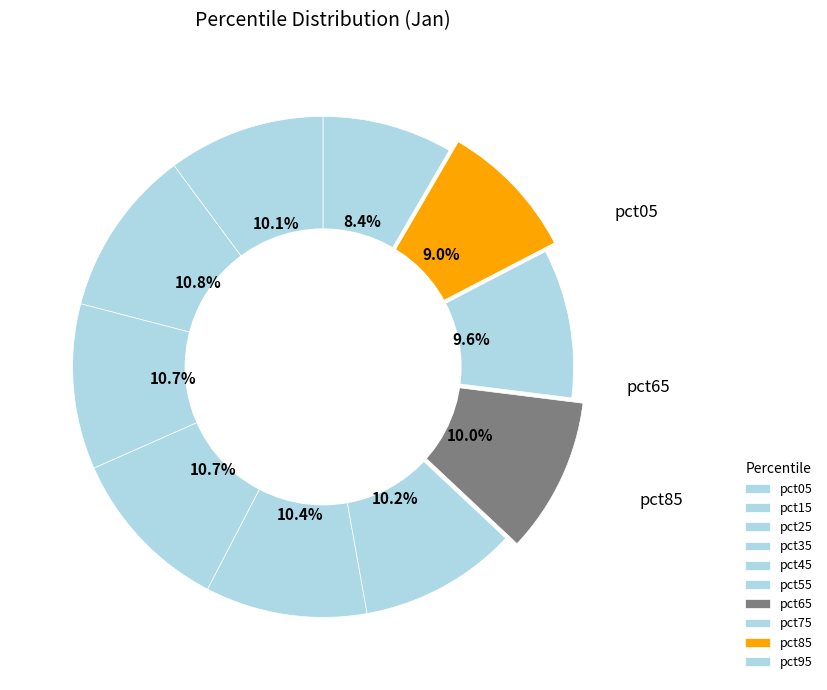

Count the number of slices in the pie.

10